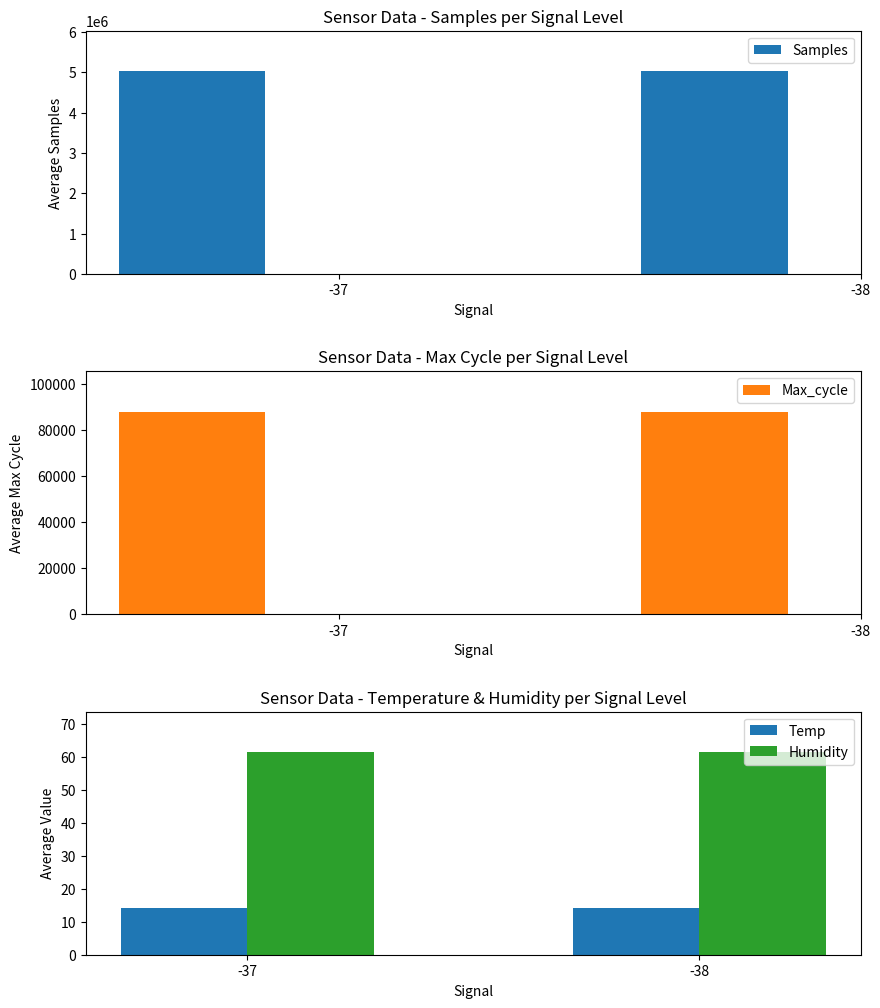

What is the difference between the highest and lowest values at -37?

5023565.8